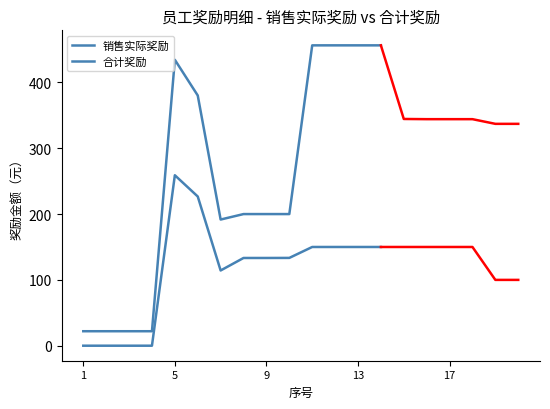

What is the difference between the maximum and minimum values in the 合计奖励 series?

434.4